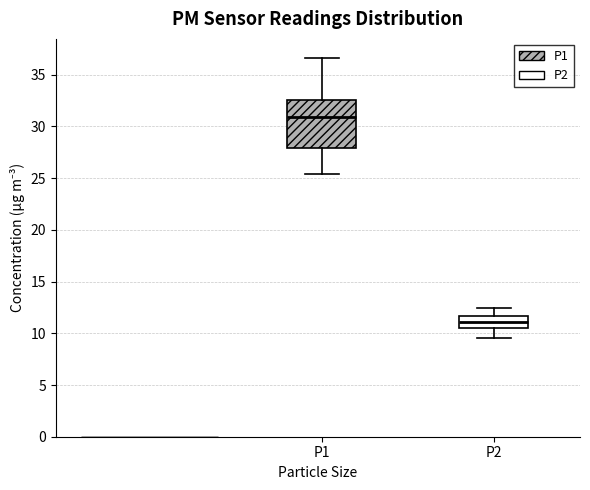

Reading left to right, transcribe this box plot: for each box, give where its median line is, the range the box spans, and where its two whiskers end, as read against the y-axis. The values are not printed on the chart, so give them approximately, as read against the axis.

P1: median 31.0, box 28.0 to 32.5, whiskers 25.5 to 36.5
P2: median 11.0, box 10.5 to 11.5, whiskers 9.5 to 12.5